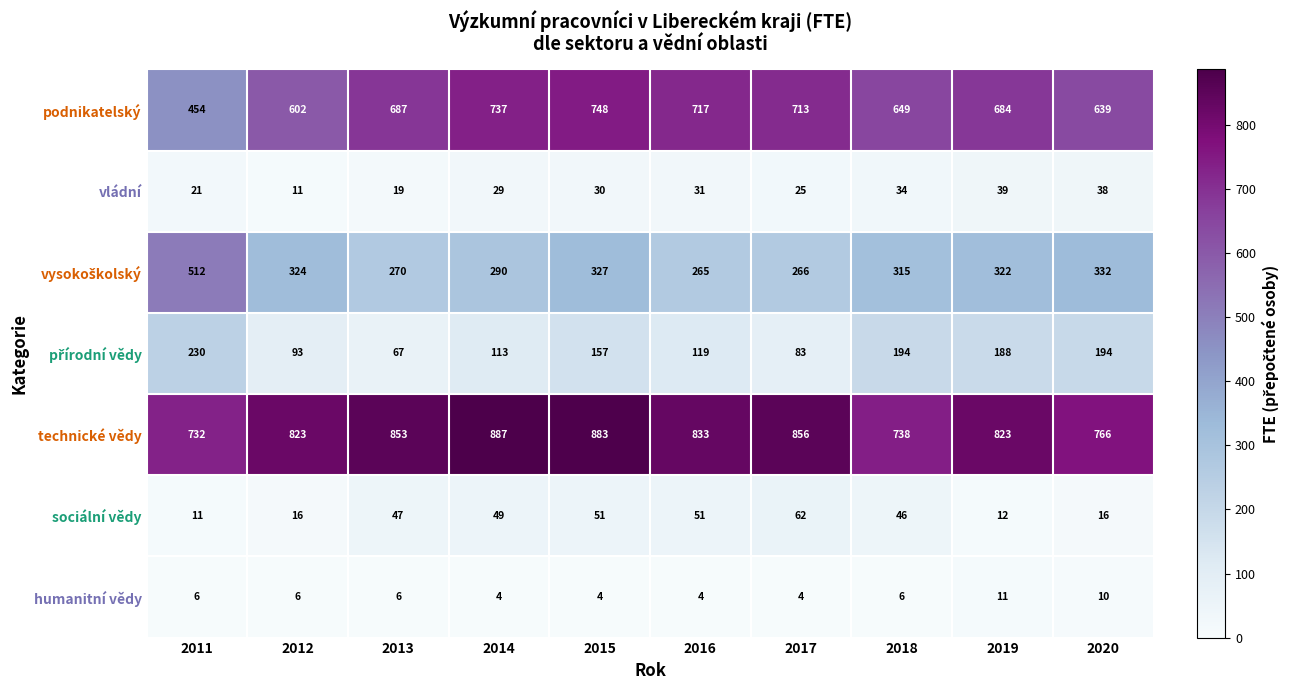

What is the sum of the technické vědy values at 2015 and 2011?

1615